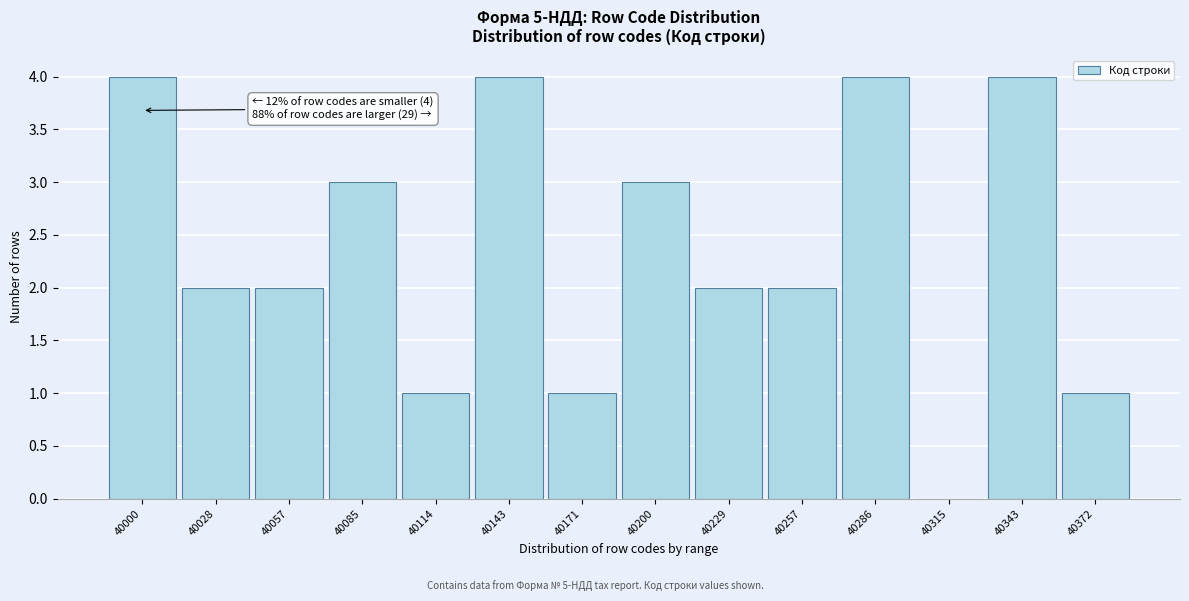

Reading left to right, list all the values displayed in this chart.

40000=4	40028=2	40057=2	40085=3	40114=1	40143=4	40171=1	40200=3	40229=2	40257=2	40286=4	40315=0	40343=4	40372=1